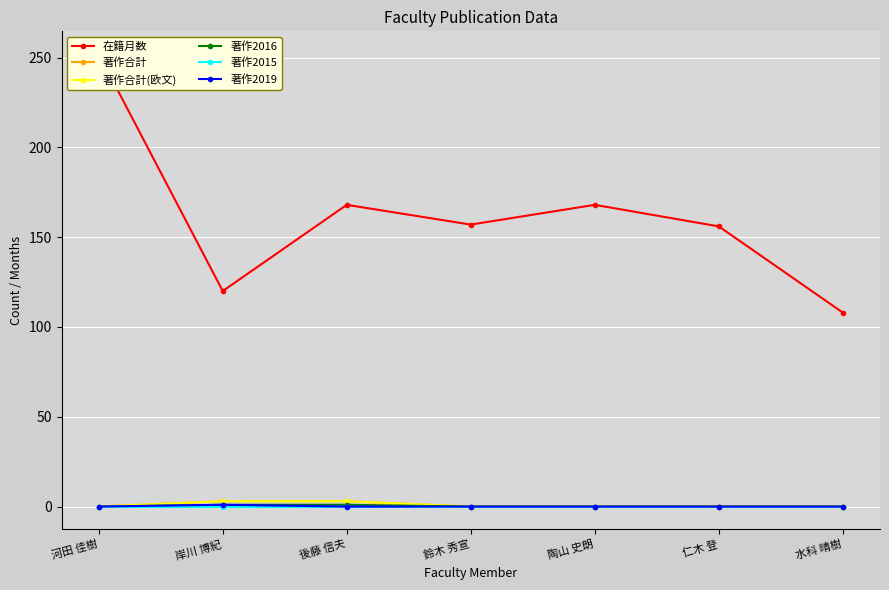

How many distinct data groups are displayed?

6